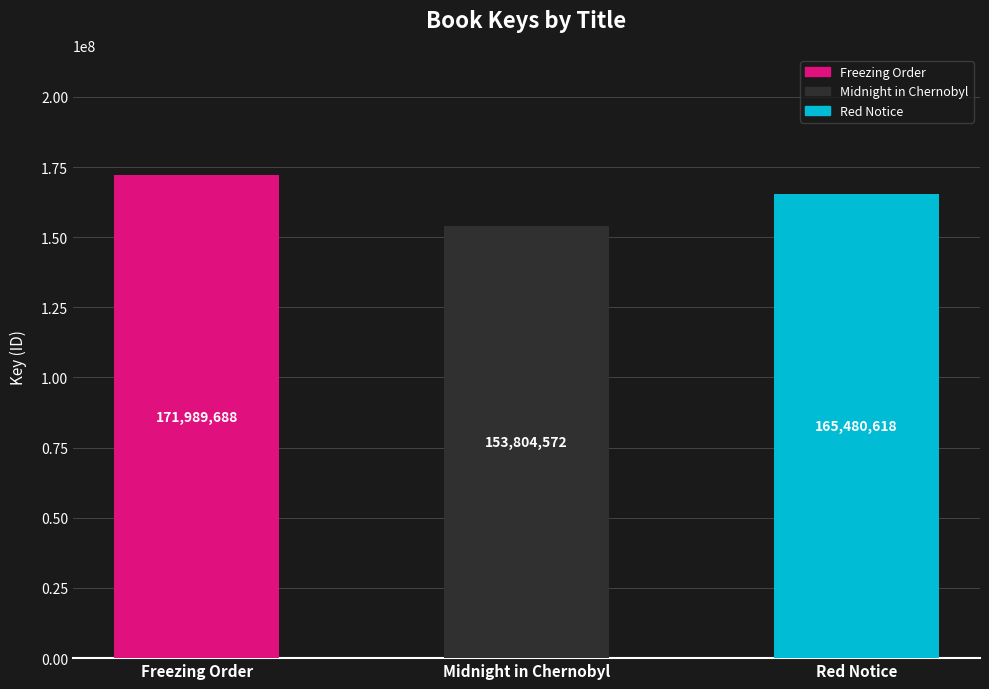

Does the chart contain any negative values?

No